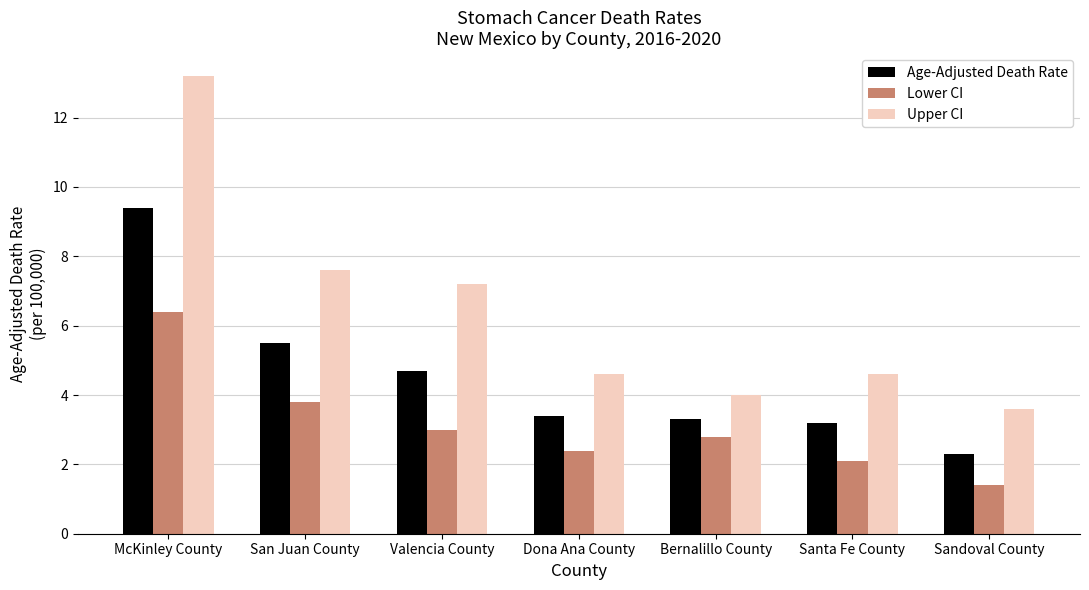

How many bars are there in each group?

3